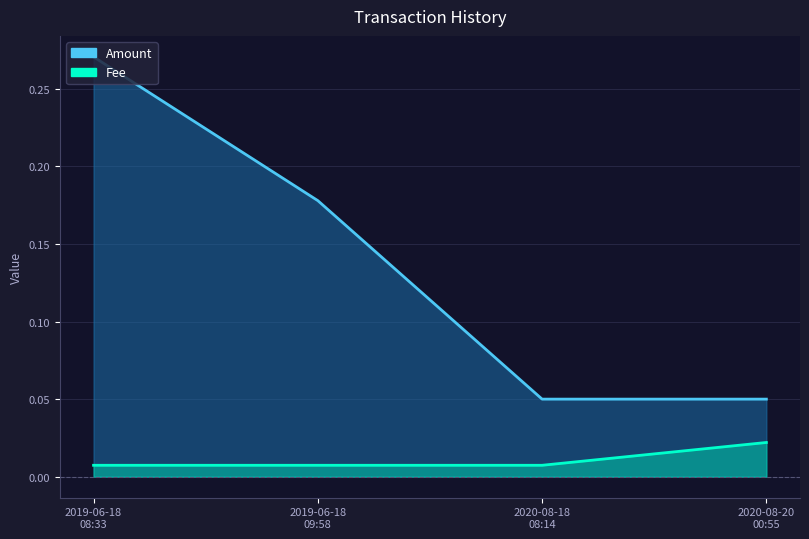

What are all the series names shown in the legend?

Amount, Fee